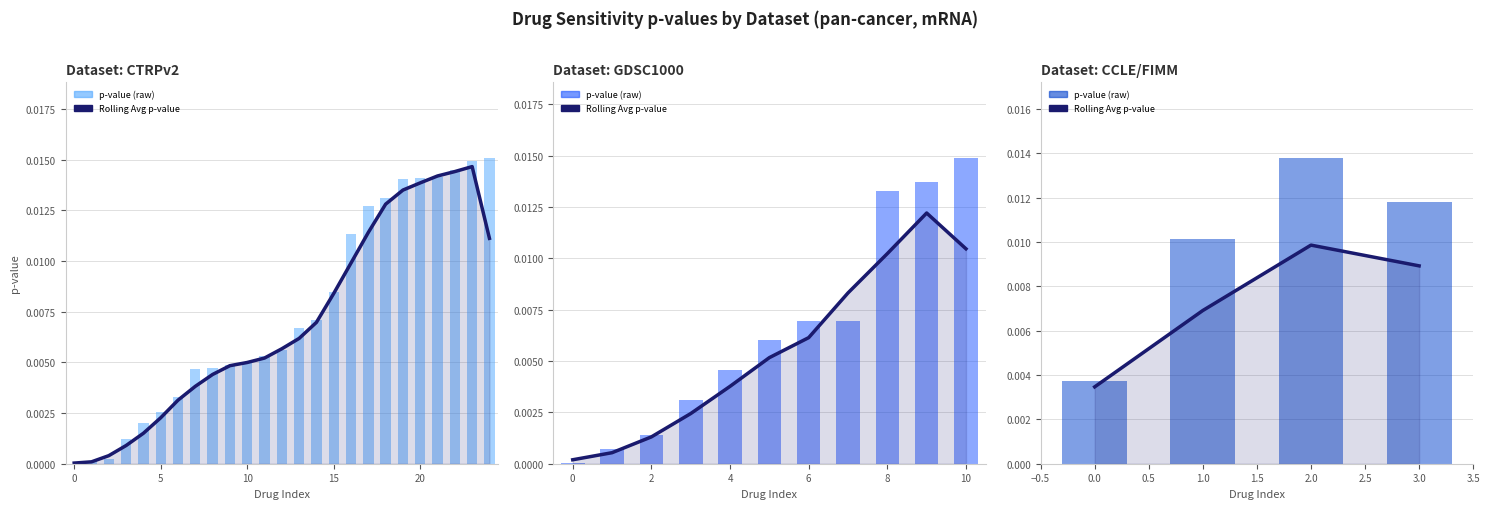

Count the Rolling Avg p-value values in the range 0 to 1.

4